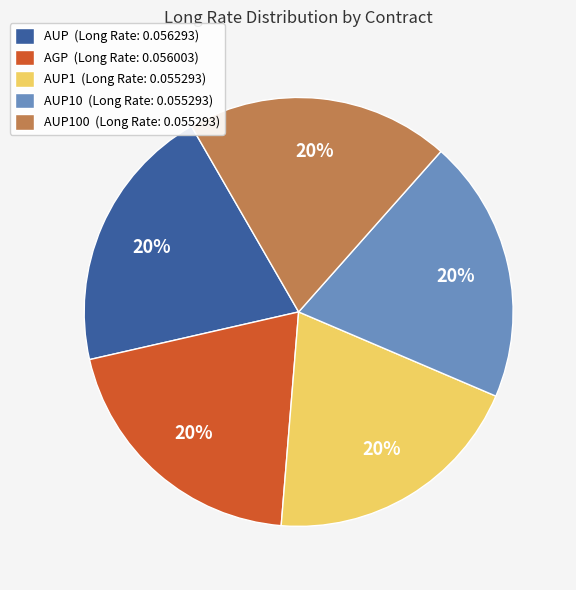

Is the sum of AUP (Long Rate: 0.056293) and AUP100 (Long Rate: 0.055293) greater than half?

No